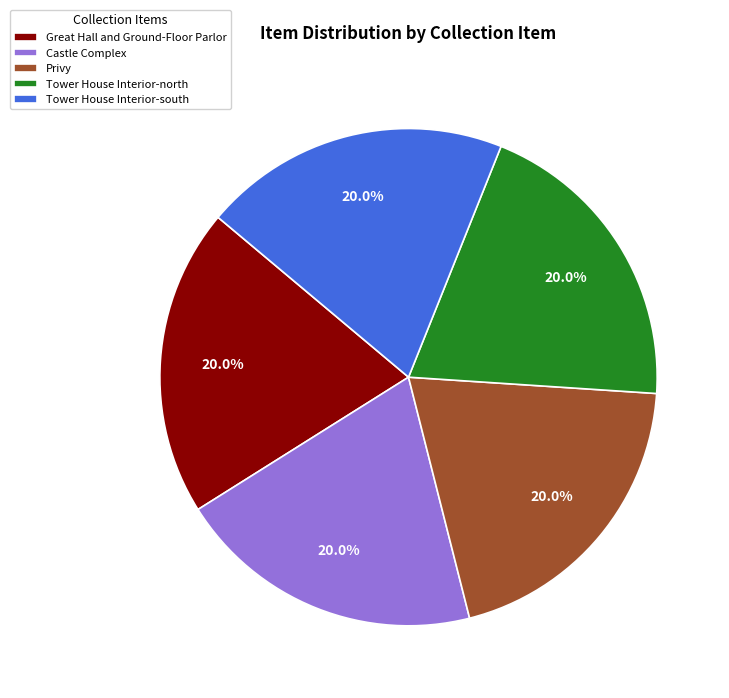

To the nearest percent, what portion does Privy represent?

20%